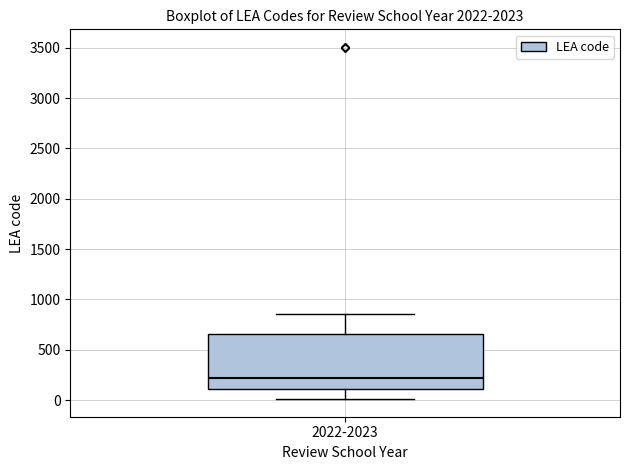

Read this box plot against the y-axis: the position of the median line, the range covered by the box, and the ends of both whiskers. The values are not printed on the chart, so give them approximately, as read against the axis.

median 200, box 100 to 650, whiskers 0 to 850